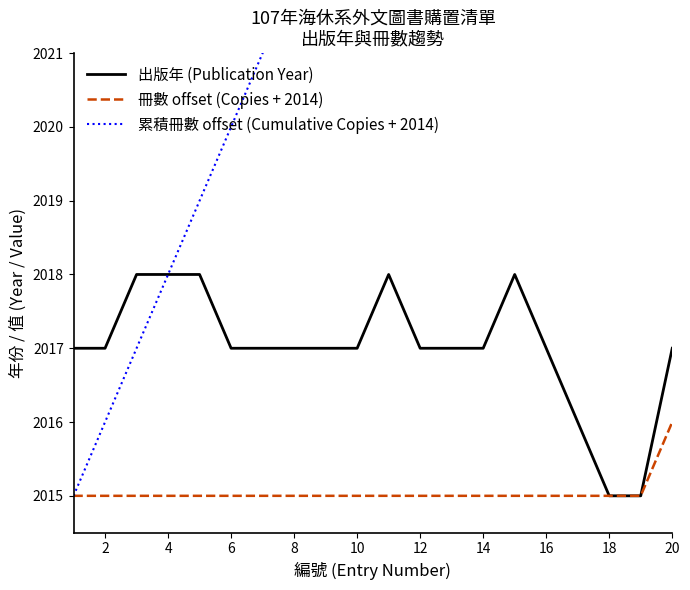

What is the maximum value for 出版年 (Publication Year)?

2018